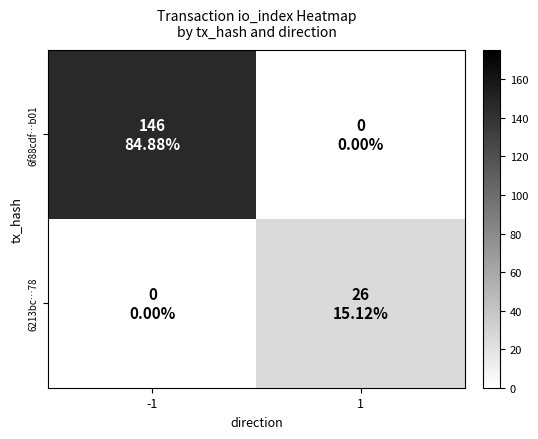

Between -1 and 1, which series saw the biggest shift?

6f88cdf…b01